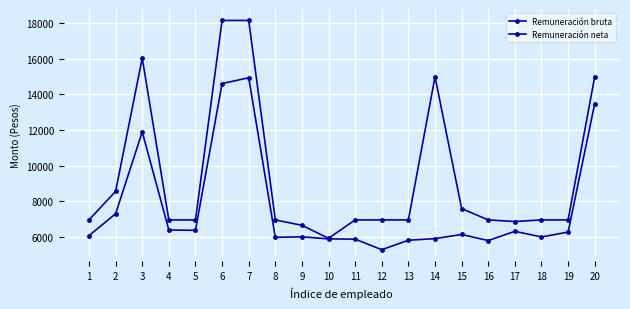

Rank the categories by Remuneración neta value from lowest to highest.

12, 16, 13, 11, 10, 14, 8, 18, 9, 1, 15, 19, 17, 5, 4, 2, 3, 20, 6, 7